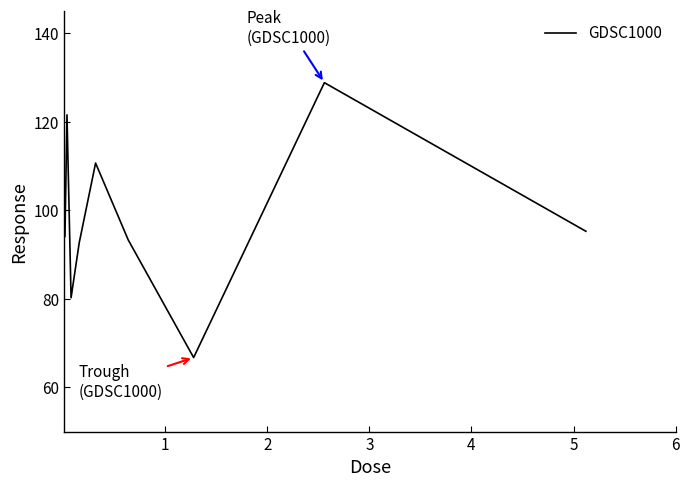

What is the difference between the maximum and minimum values?

62.1